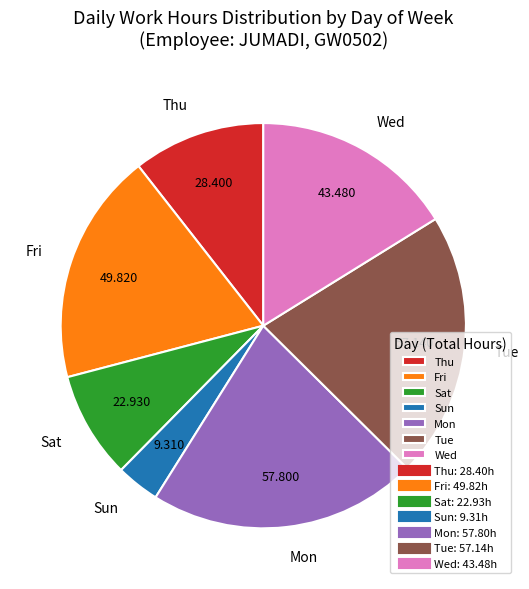

Which category has the smallest portion of the pie?

Sun